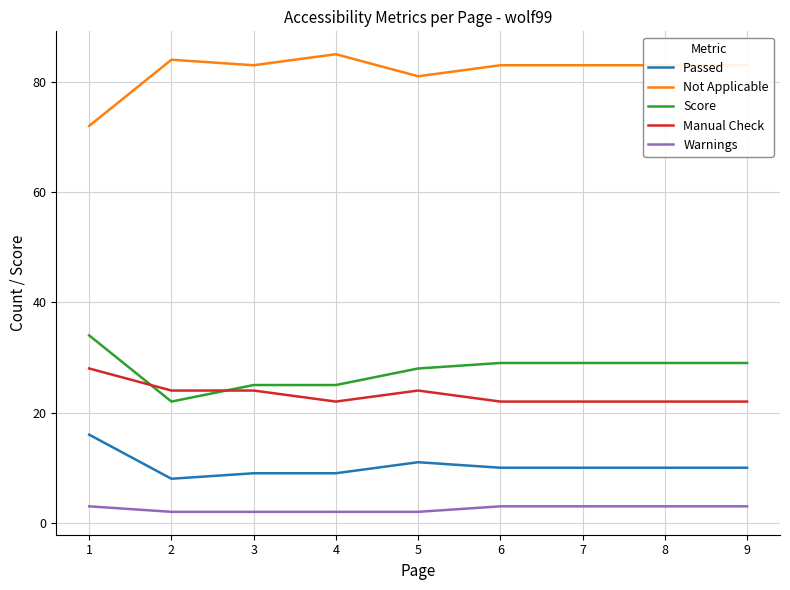

Is it true that Passed equals 18 at 5?

False